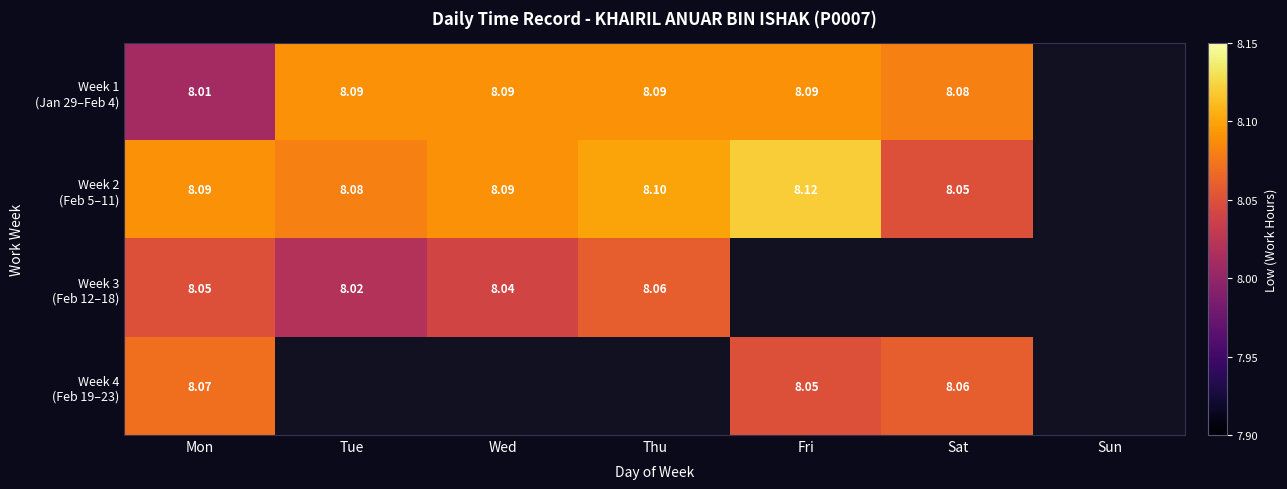

How many distinct data groups are displayed?

4